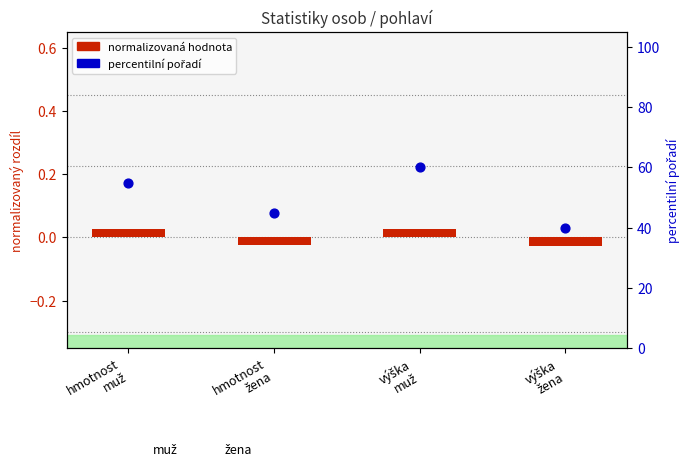

Is the value of percentilní pořadí at hmotnost
žena greater than the value of normalizovaná hodnota at výška
žena?

Yes